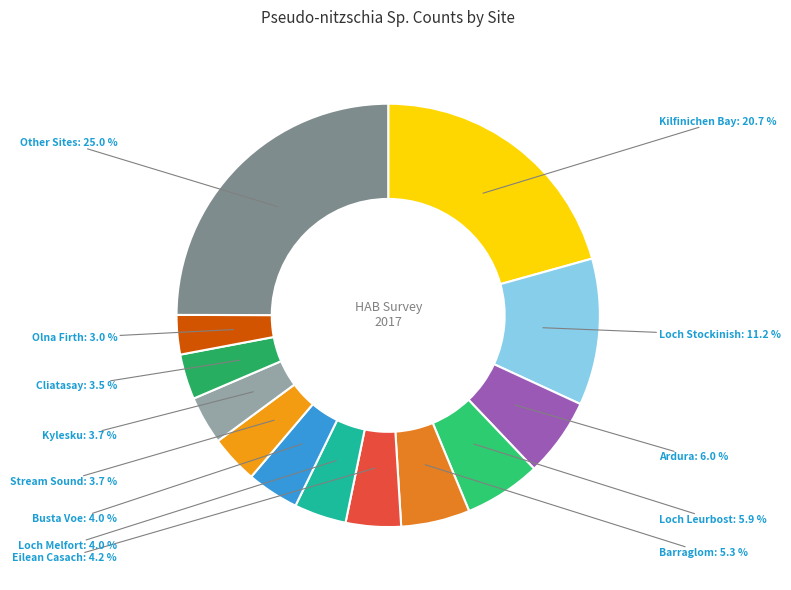

Count the number of slices in the pie.

13